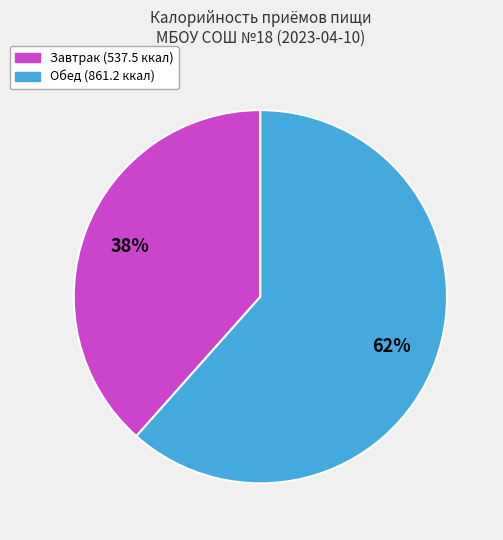

To the nearest percent, what is the combined percentage of Завтрак and Обед?

100%